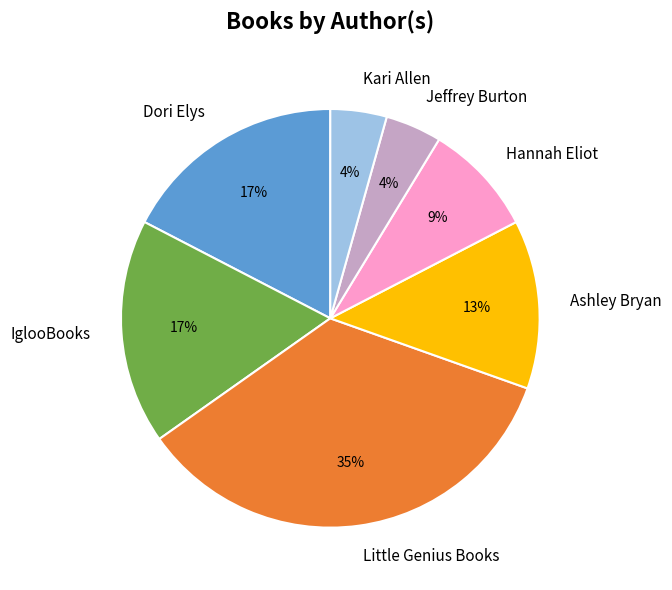

True or false: Kari Allen accounts for 17% of the total.

False